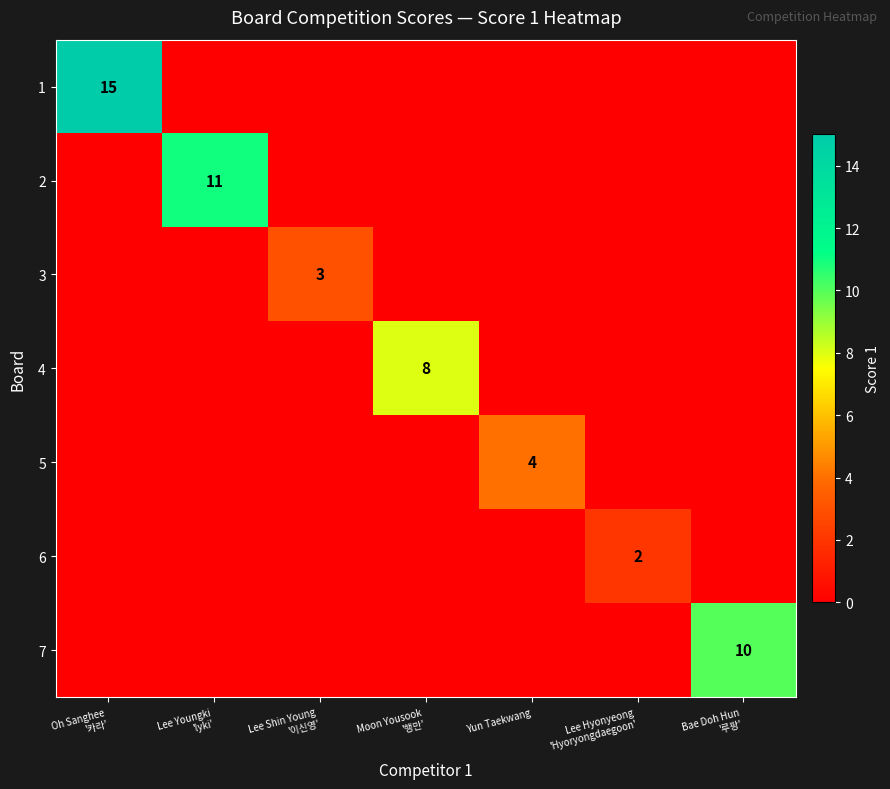

Which category has the highest value across all series?

Oh Sanghee
'카라'